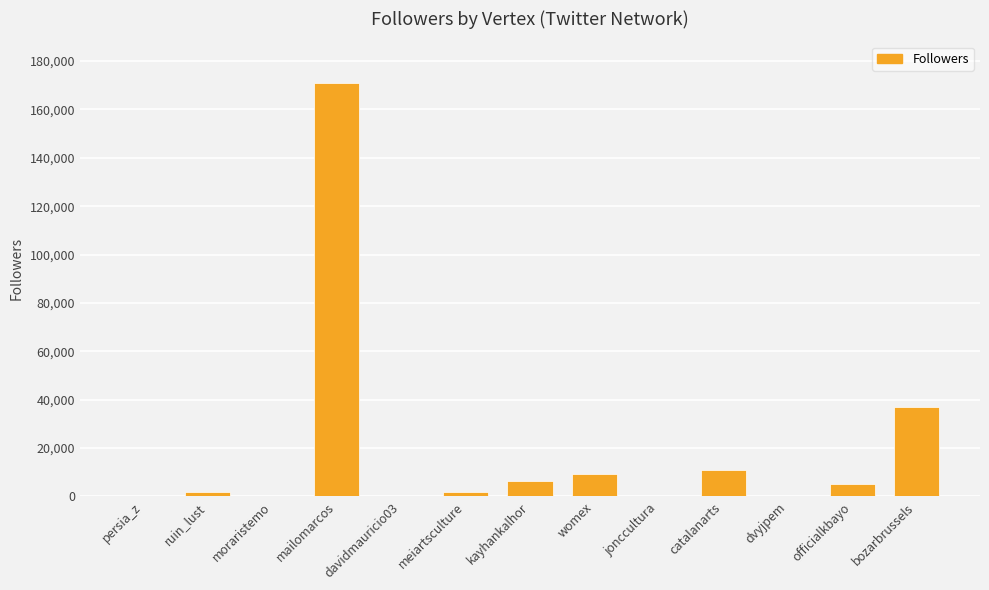

Approximately how many times larger is the value at catalanarts compared to kayhankalhor?

1.7